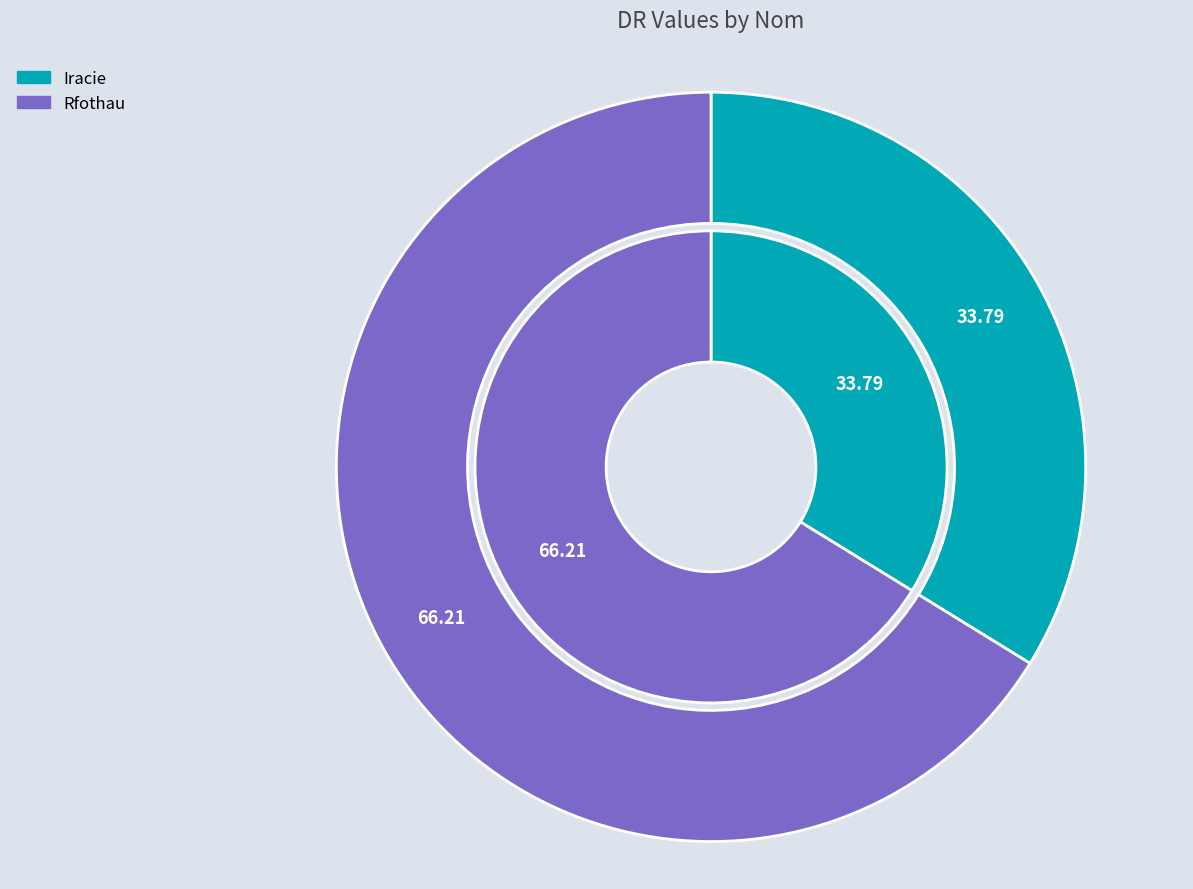

Which has a higher value, Iracie or Rfothau?

Rfothau